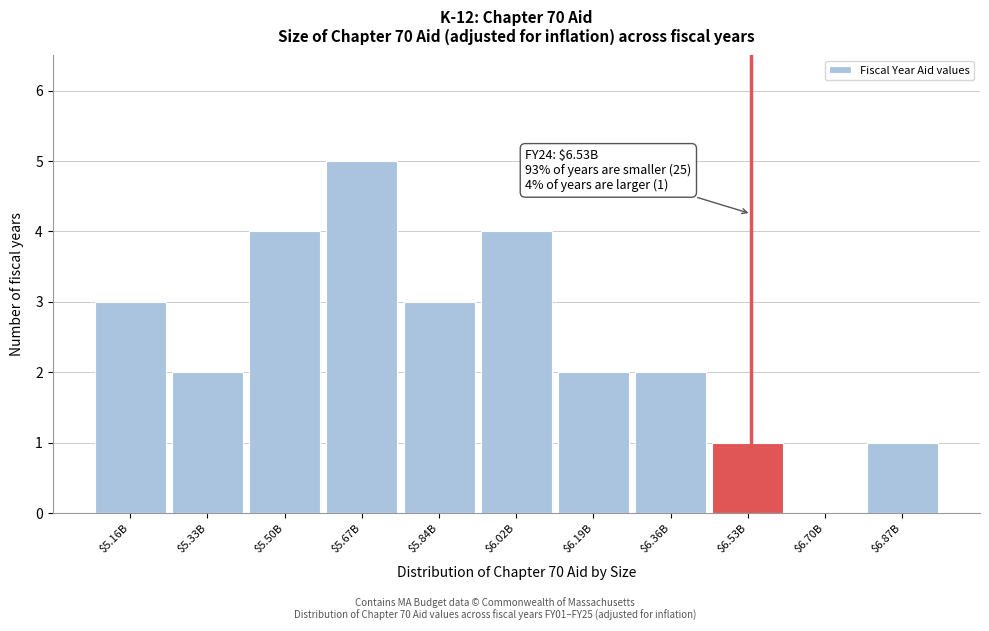

Read the value at $5.84B.

3